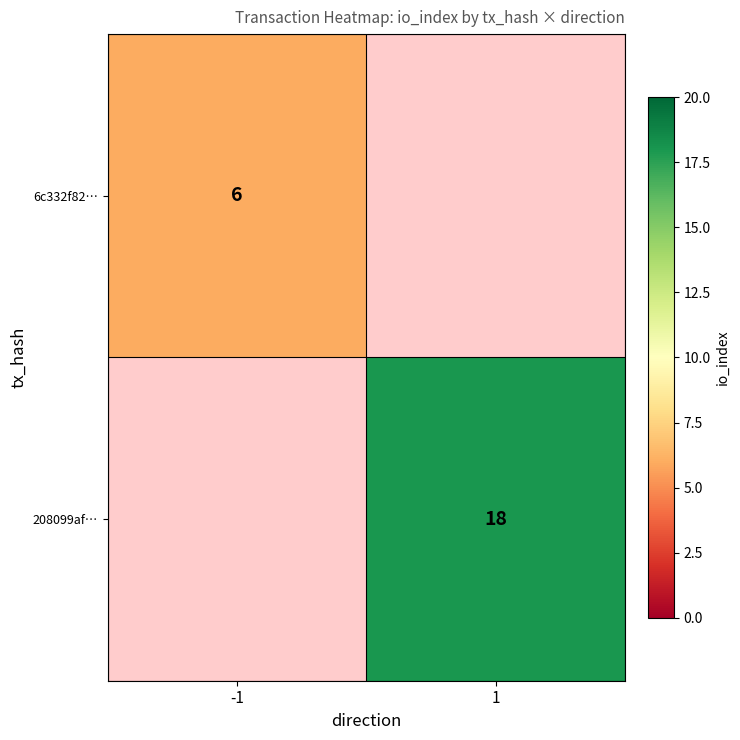

Is it true that 208099af… equals 10 at 1?

False